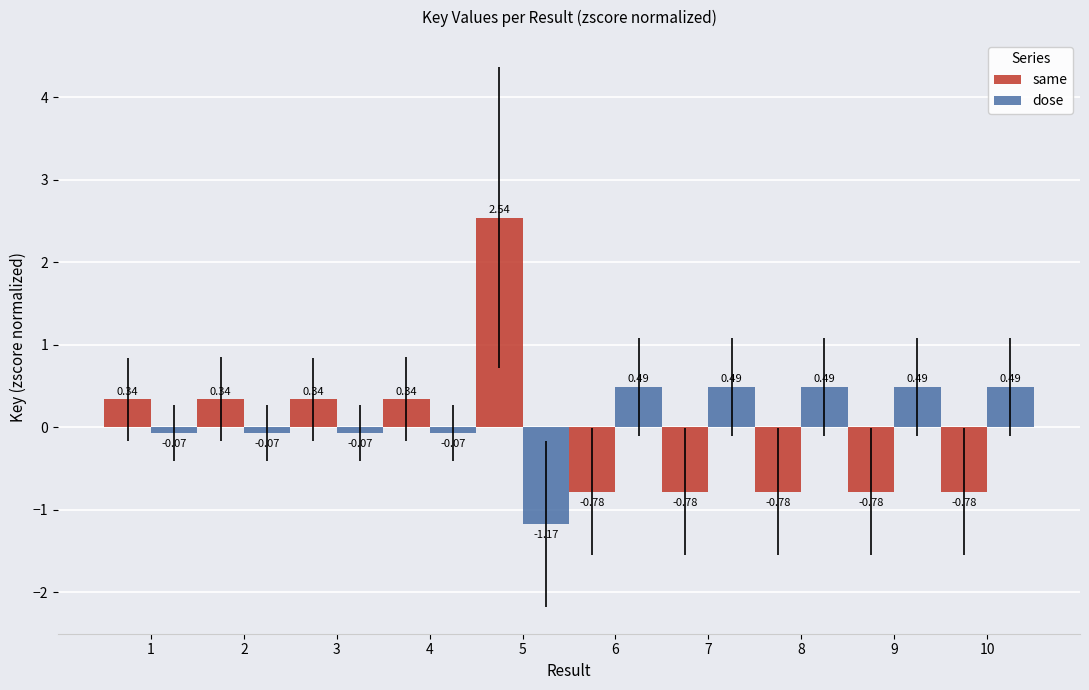

What is the total value across all series at 9?

-0.3